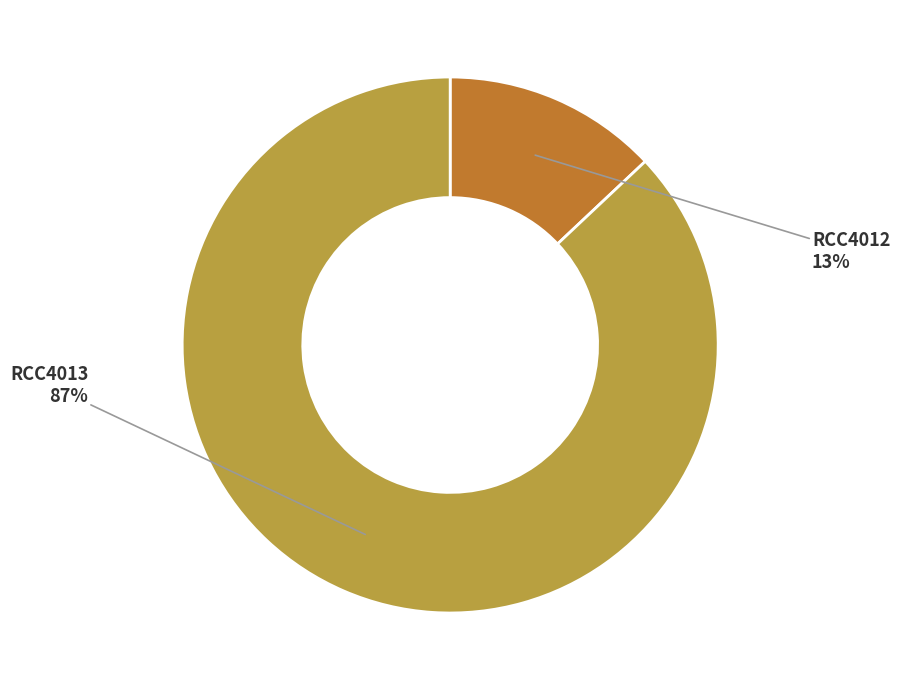

Between RCC4013 and RCC4012, which is larger?

RCC4013